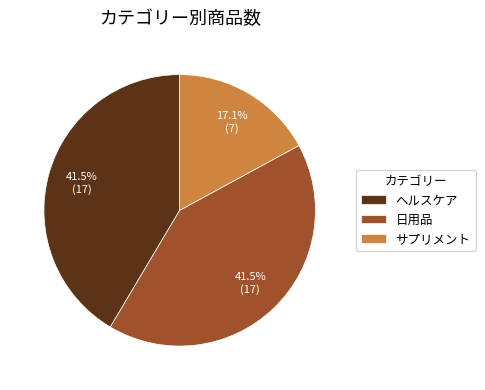

Combined, do 日用品 and サプリメント account for over 50%?

Yes